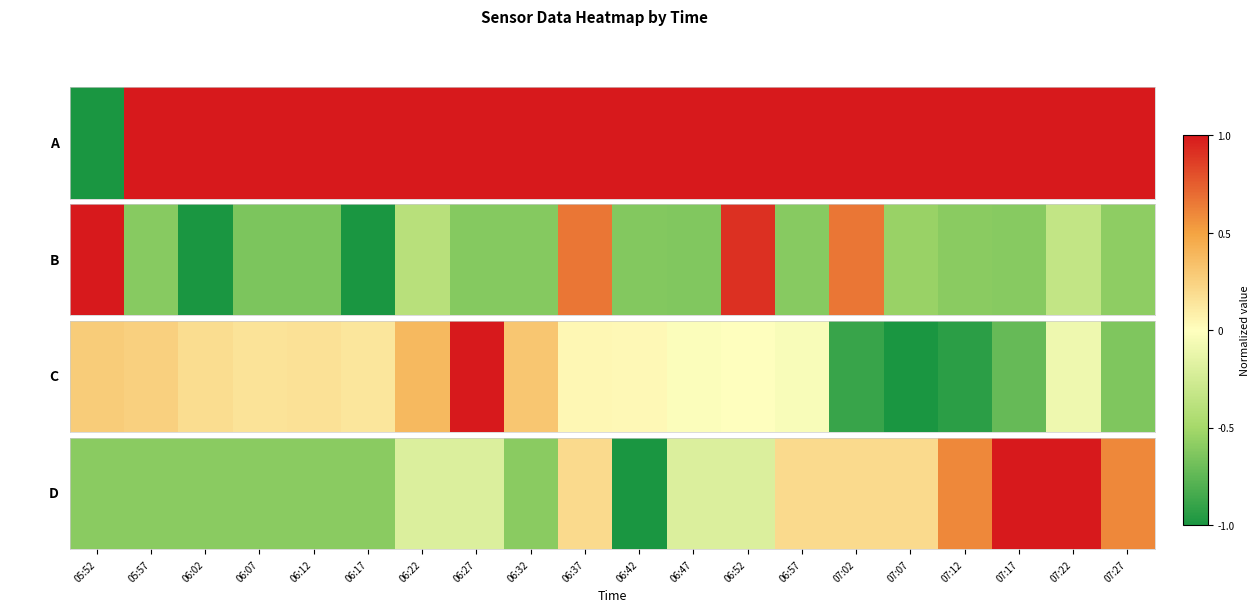

Between 06:02 and 06:32, which is larger?

06:02